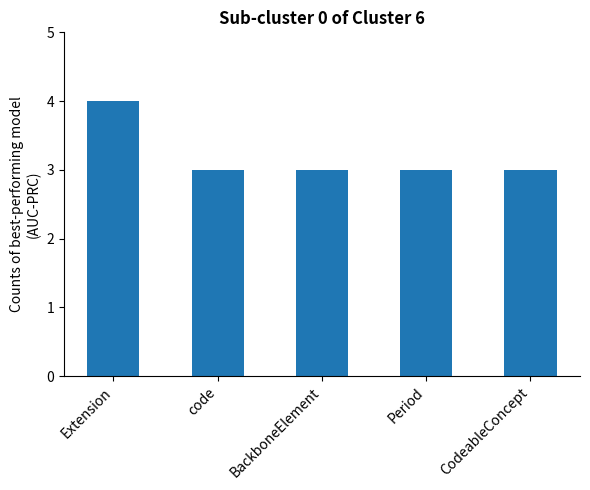

What is the difference between the maximum and minimum values?

1